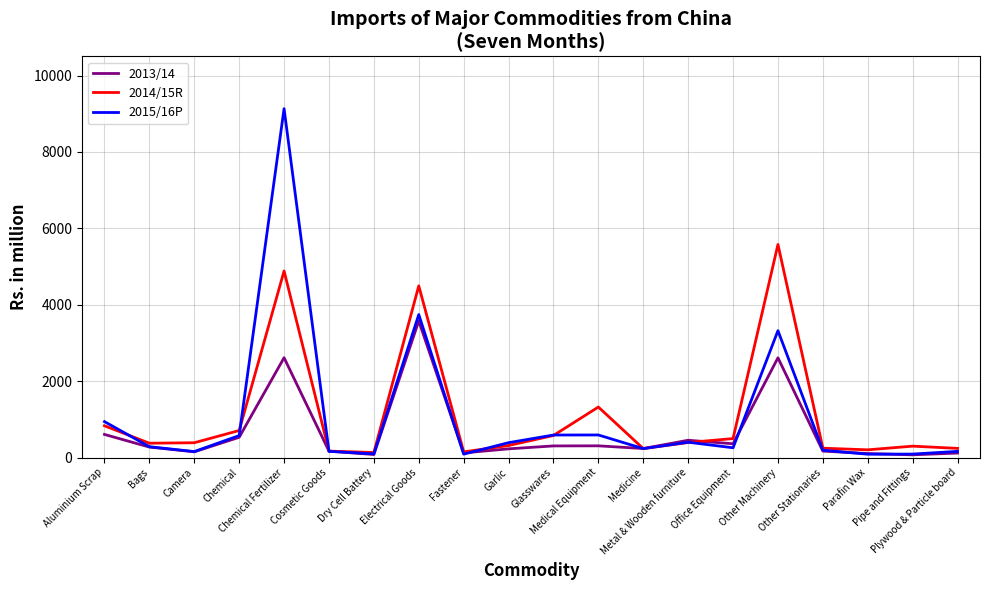

What is the maximum value for 2014/15R?

5578.8